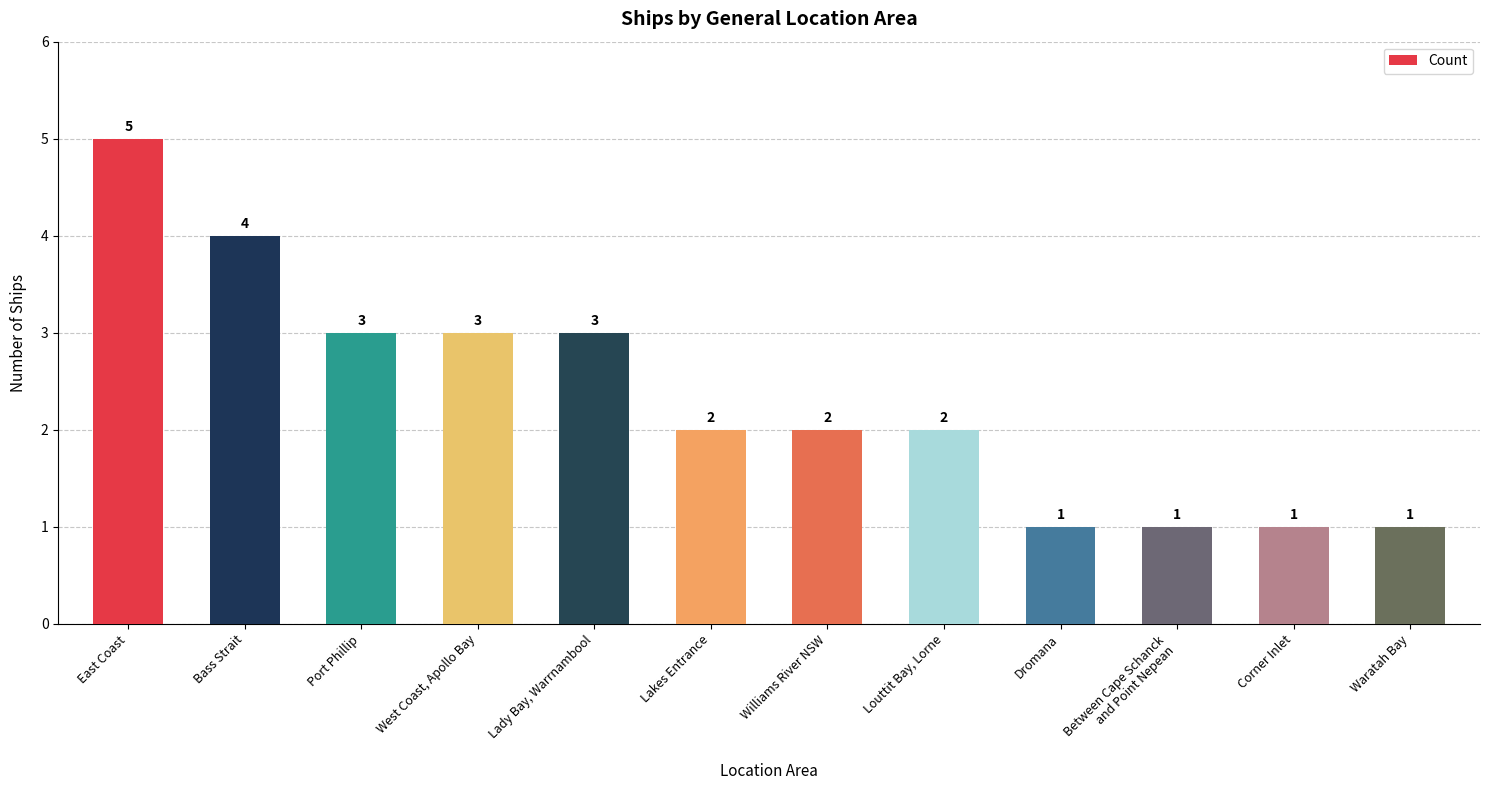

What is the ratio of the value at Bass Strait to the value at Waratah Bay?

4.0